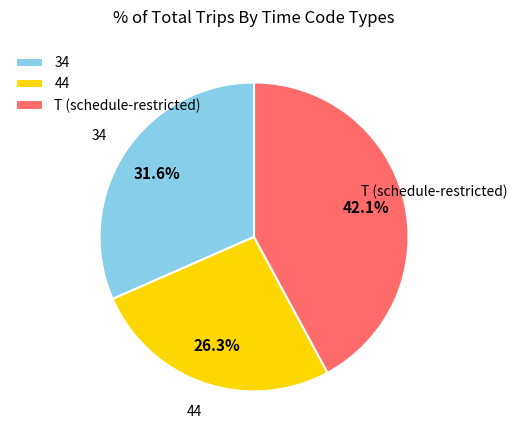

What percentage is the 34 slice, to the nearest percent?

32%